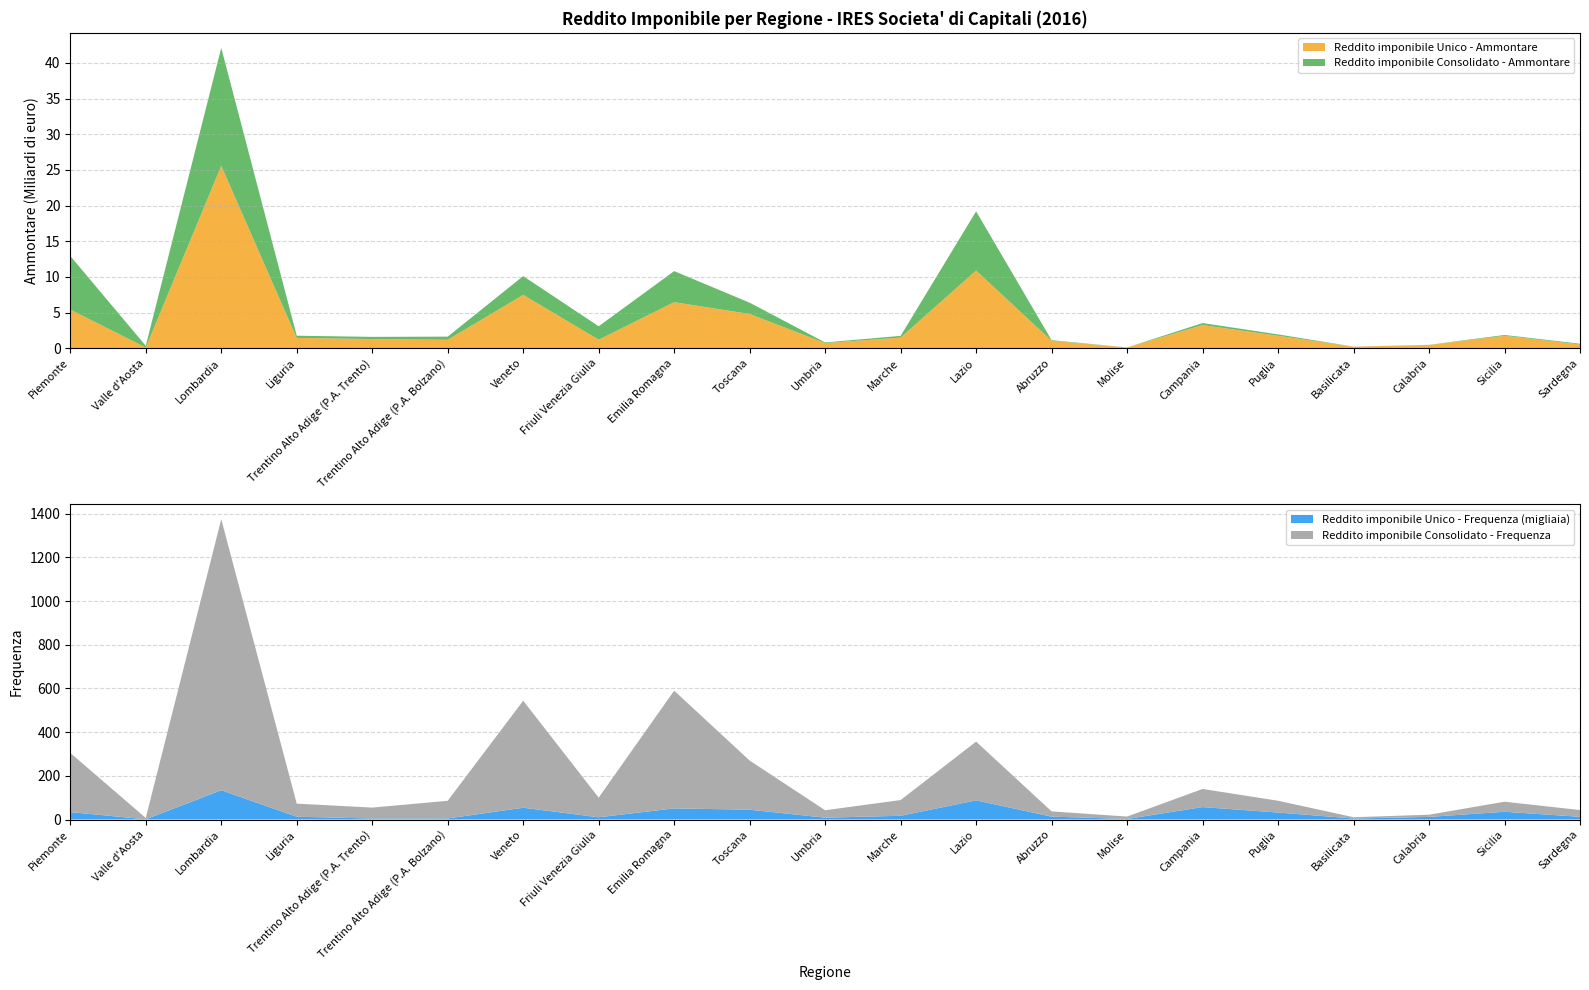

Reading left to right, extract all data points from this chart.

Reddito imponibile Unico - Ammontare: 5421488	94504	25585575	1442788	1284675	1178912	7480188	1200759	6461329	4804723	716042	1495218	10887129	1046665	100578	3247711	1745436	218539	459766	1737948	528432
Reddito imponibile Consolidato - Ammontare: 7518409	243706	16530360	310600	306383	447048	2632180	1876124	4351812	1578463	92868	238668	8304837	85479	5834	281904	194202	7373	15901	119437	102670
Reddito imponibile Unico - Frequenza: 34013	1039	134002	12767	4659	4811	53923	10245	50950	44998	8436	17106	87668	13236	2577	56962	31943	4586	11967	35547	12461
Reddito imponibile Consolidato - Frequenza: 271	6	1241	60	50	81	490	90	539	225	34	72	269	24	11	83	54	6	10	46	31